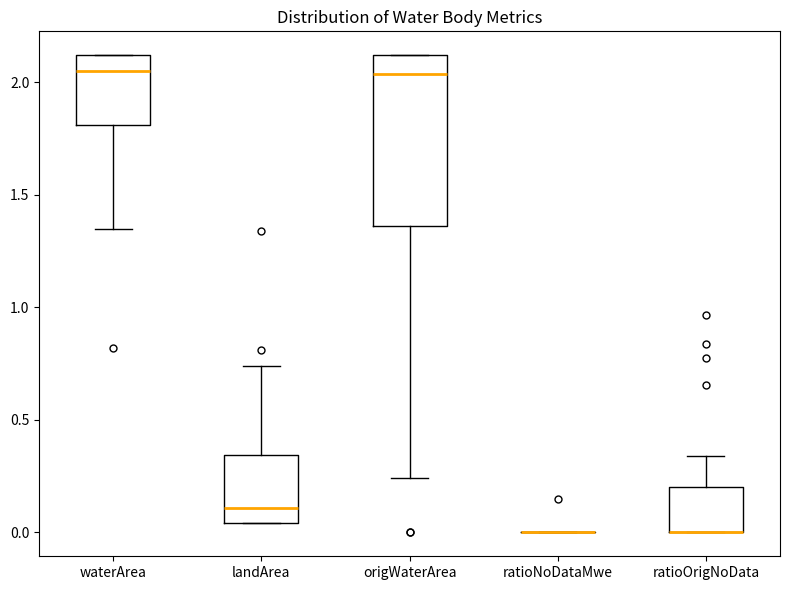

Reading left to right, read every box against the y-axis: the position of its median line, the range the box covers, and the ends of its whiskers. The values are not printed on the chart, so give them approximately, as read against the axis.

waterArea: median 2.05, box 1.80 to 2.10, whiskers 1.35 to 2.10
landArea: median 0.10, box 0.05 to 0.35, whiskers 0.05 to 0.75
origWaterArea: median 2.05, box 1.35 to 2.10, whiskers 0.25 to 2.10
ratioNoDataMwe: box collapsed to a line at 0.00, whiskers 0.00 to 0.00
ratioOrigNoData: median 0.00 (drawn on the box's lower edge), box 0.00 to 0.20, whiskers 0.00 to 0.35